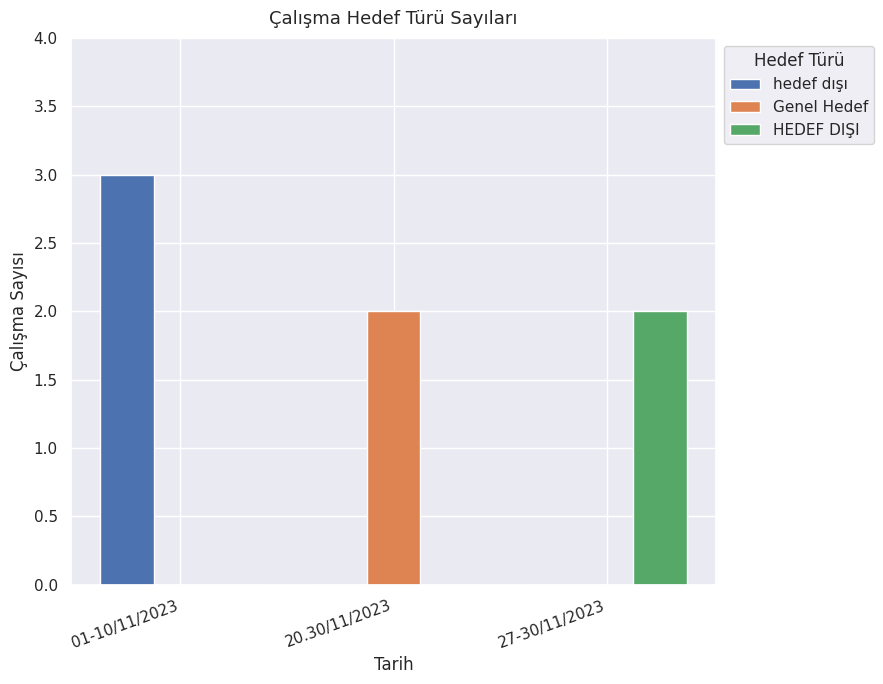

Which series has the largest total across all categories?

hedef dışı